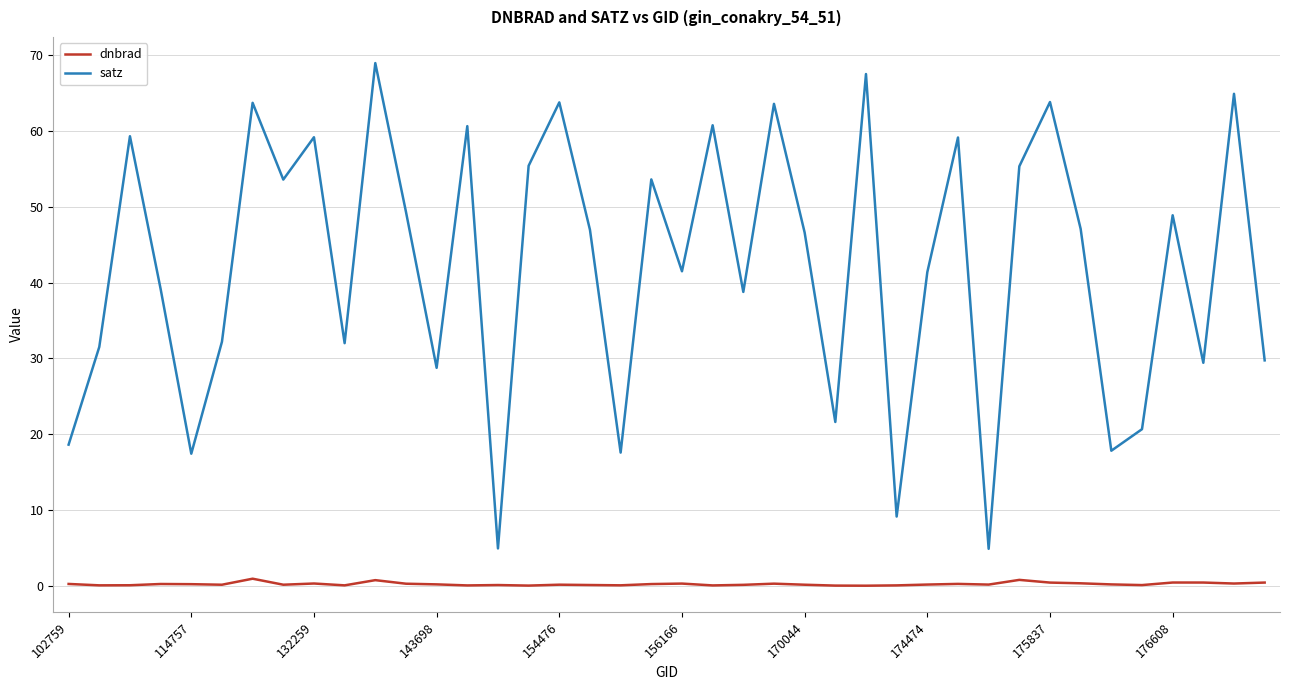

Which series has the largest total across all categories?

satz